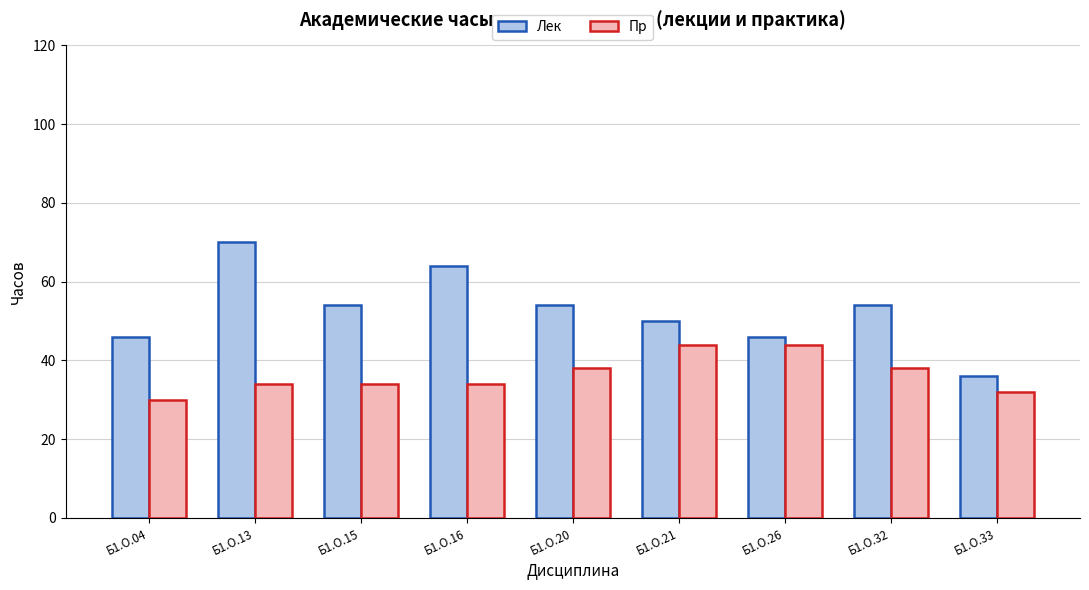

The value of Пр at Б1.О.16 is 22. True or false?

False